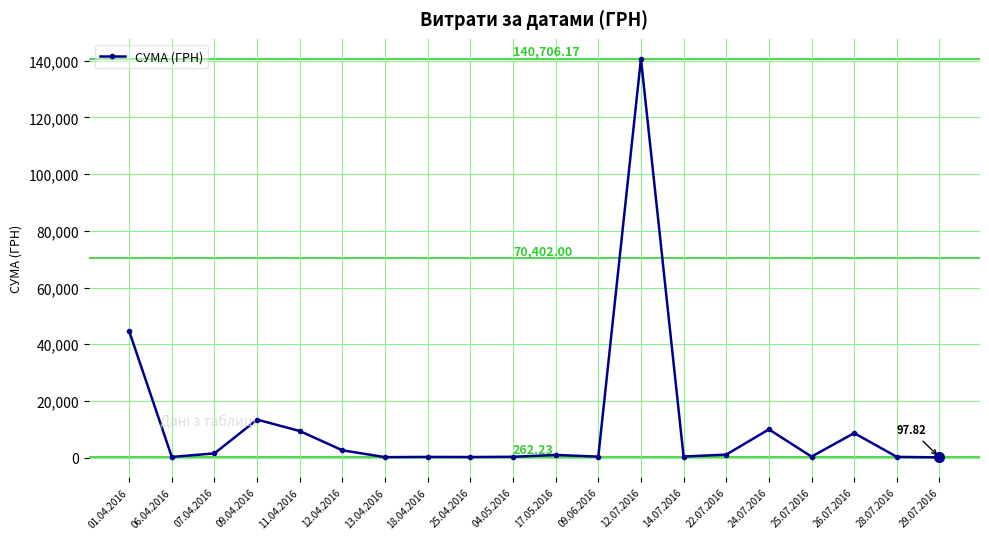

Count the number of data series in this chart.

1